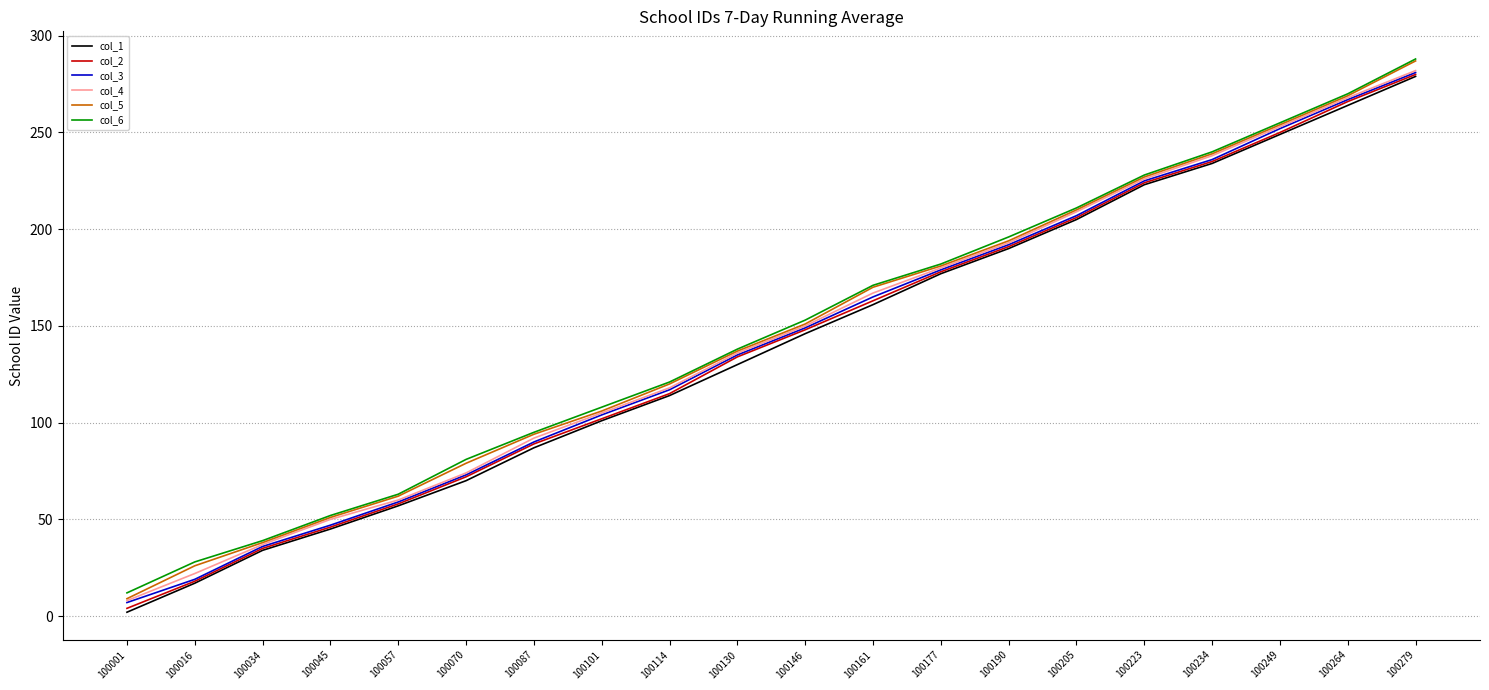

Does the chart have visible grid lines?

Yes